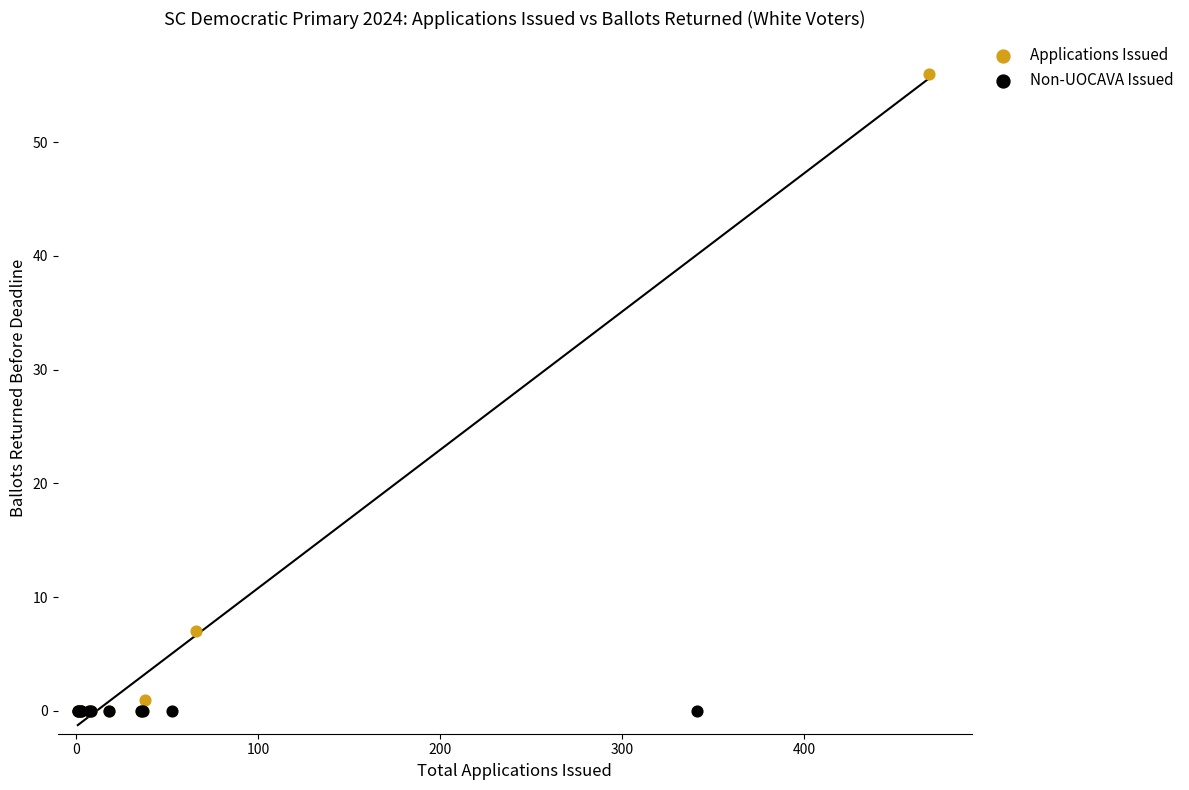

Which series contains the highest Y value?

Applications Issued